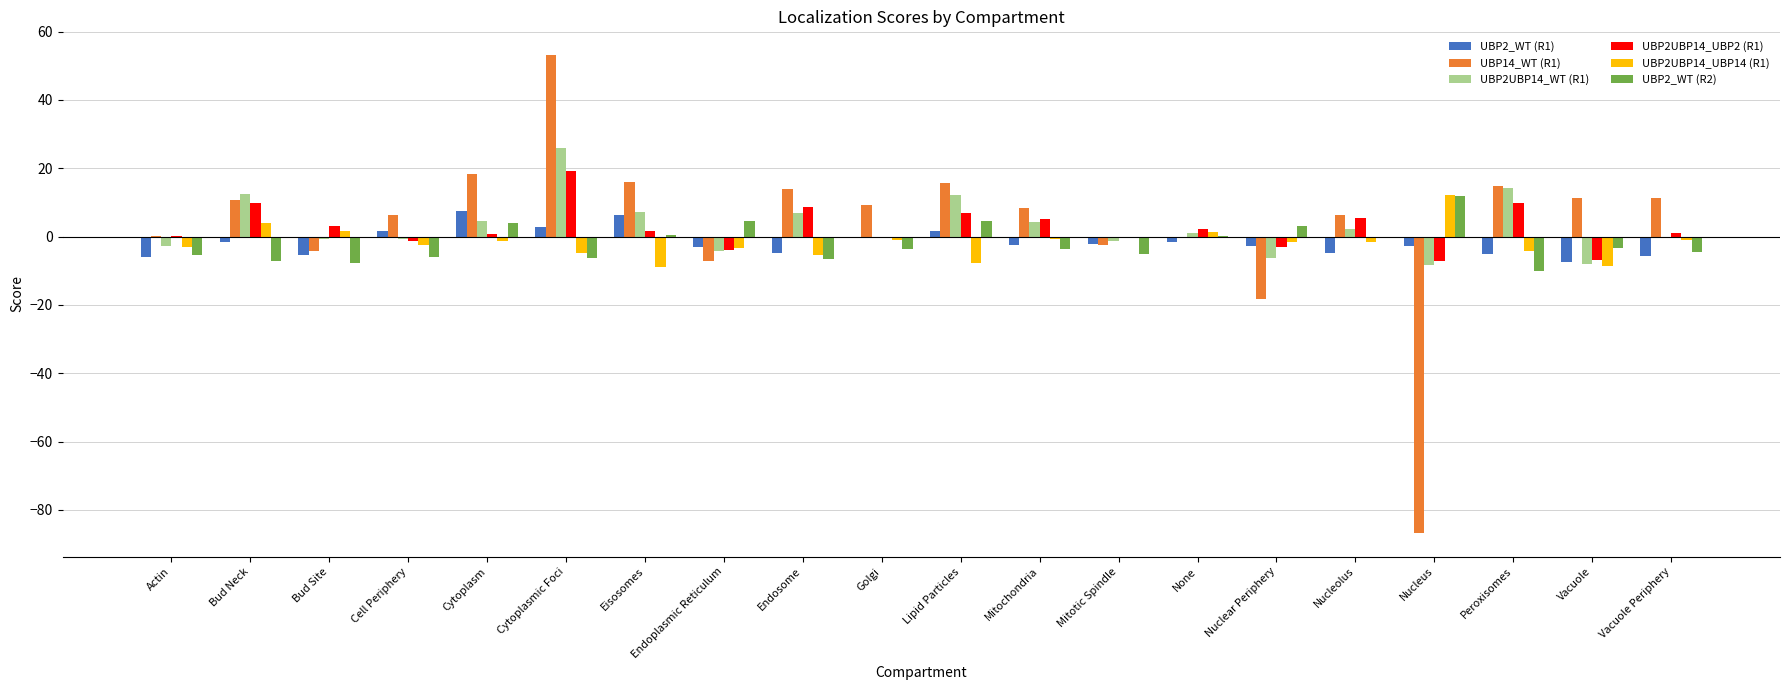

Is it true that UBP2UBP14_UBP2 (R1) equals 3.2 at Bud Site?

True